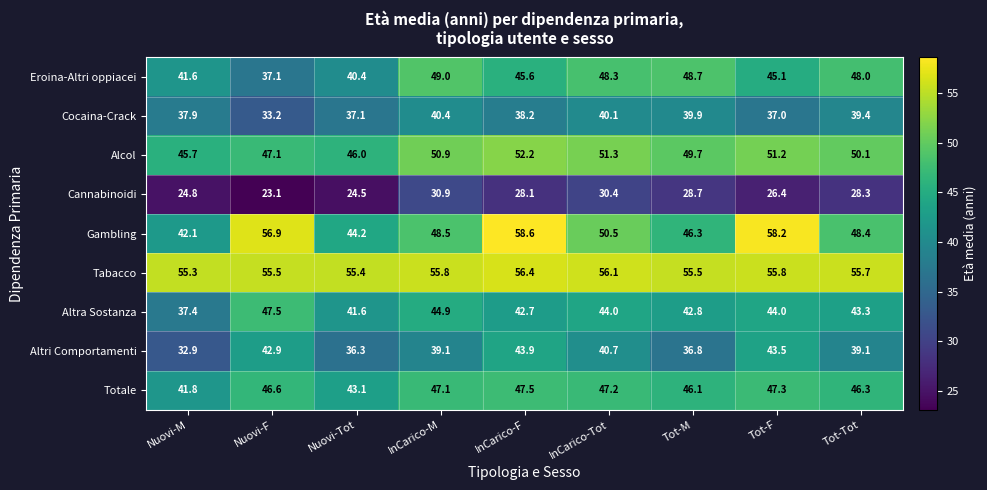

At InCarico-M, list the series in order from largest to smallest.

Tabacco, Alcol, Eroina-Altri oppiacei, Gambling, Totale, Altra Sostanza, Cocaina-Crack, Altri Comportamenti, Cannabinoidi